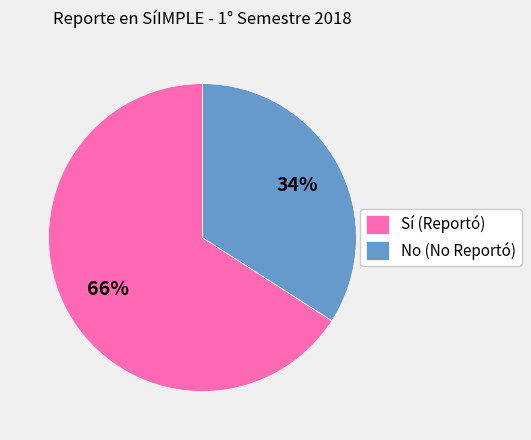

Which category has the biggest portion of the pie?

Sí (Reportó)